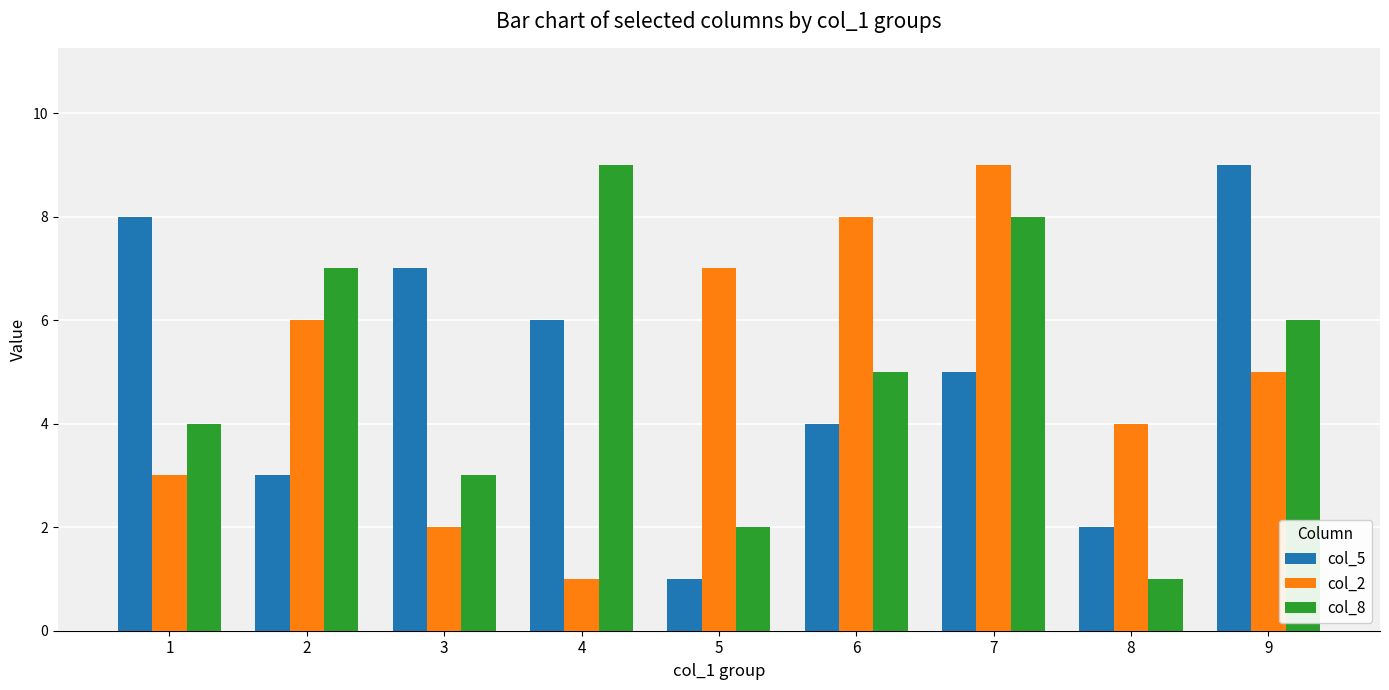

Is the value of col_8 at 5 greater than the value of col_5 at 5?

Yes